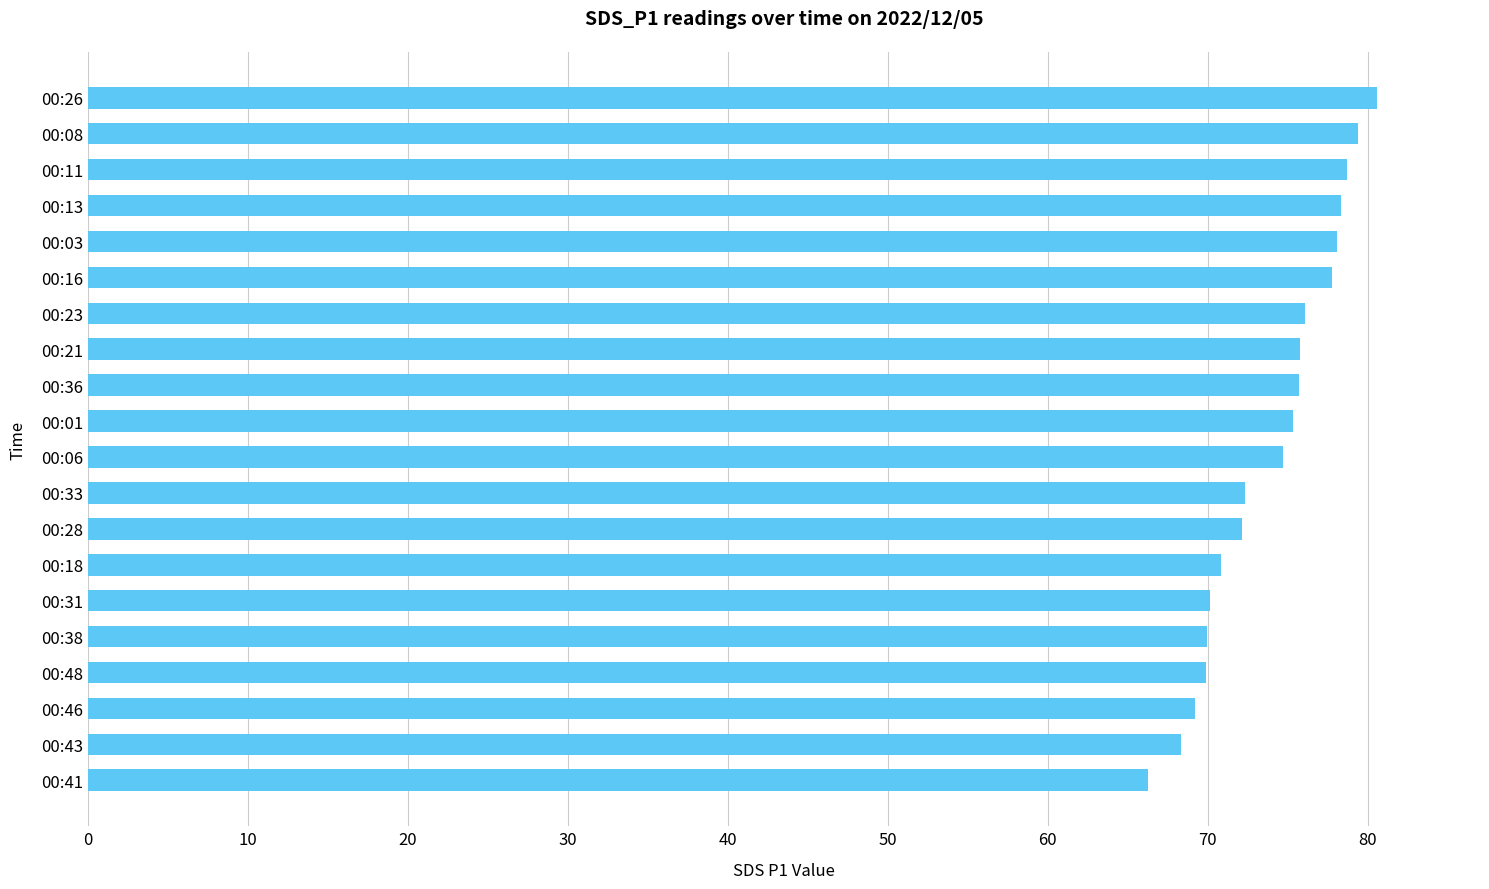

What is the average value?

74.0